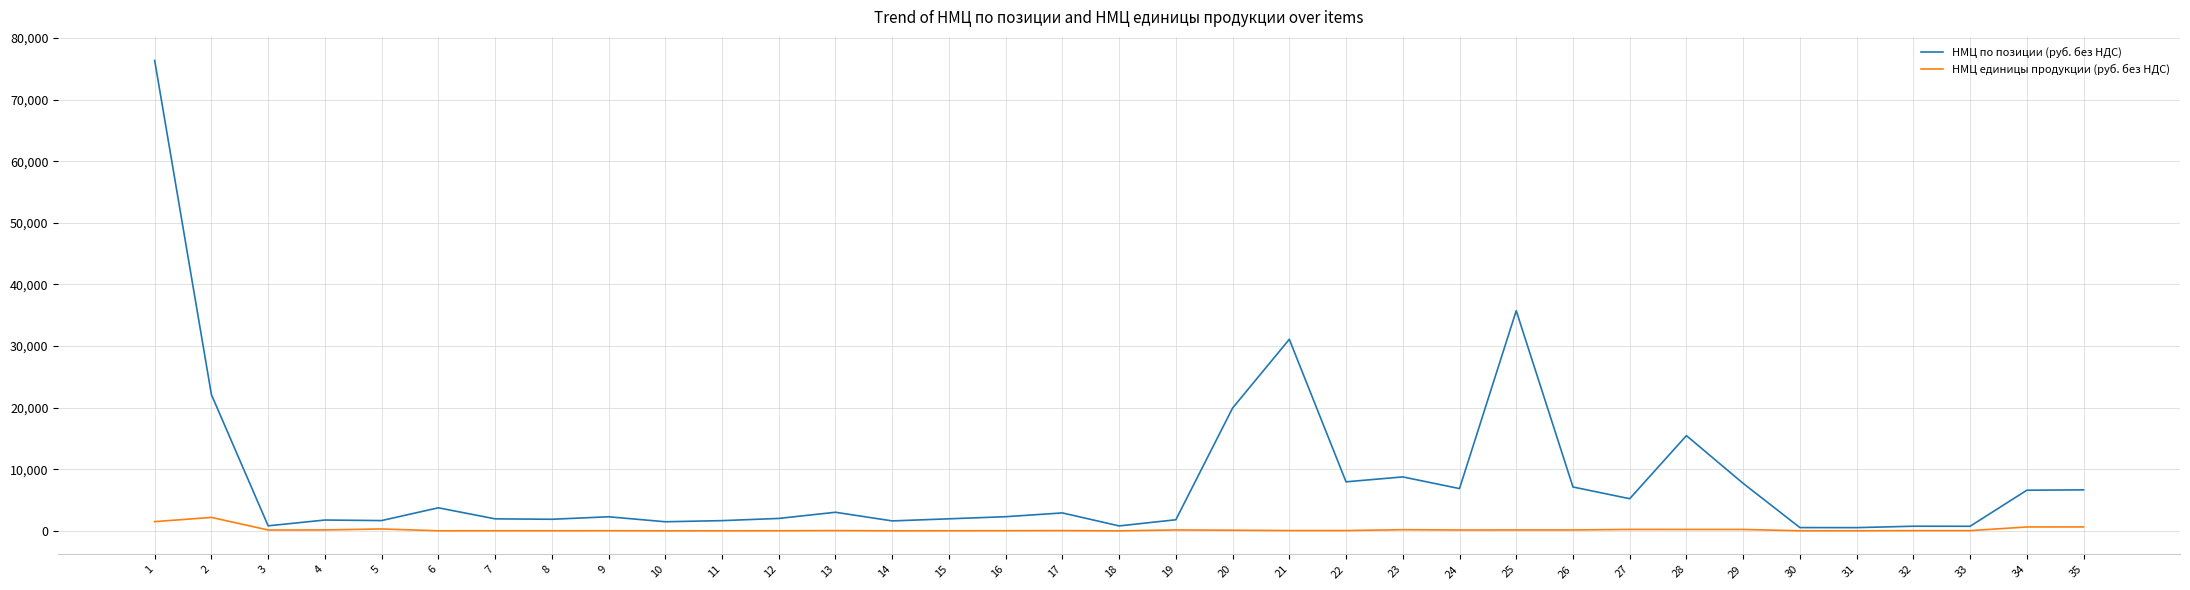

Does the chart display data point markers on the line(s)?

No